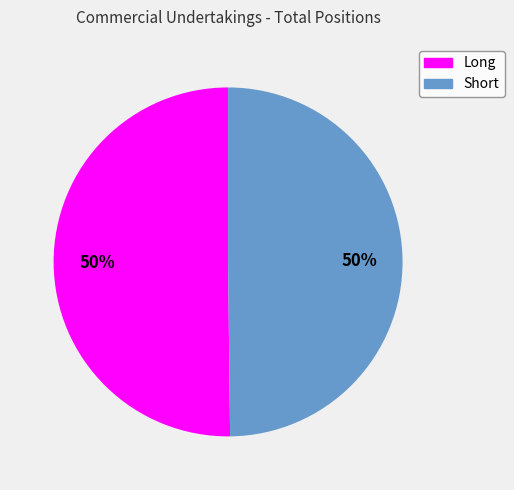

What percentage is the Long slice, to the nearest percent?

50%